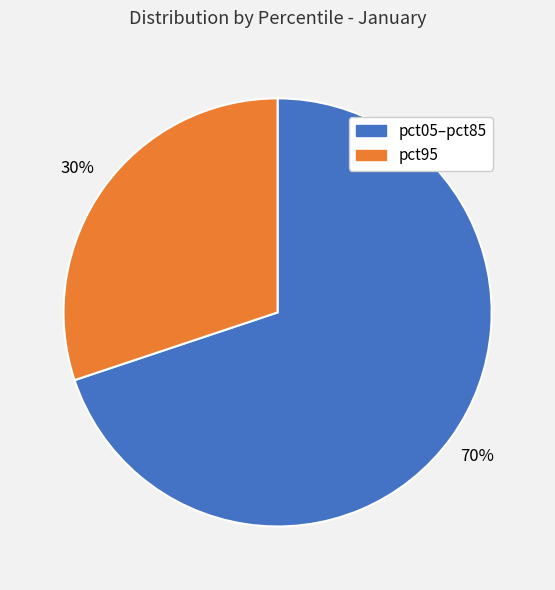

To the nearest percent, what is the difference between the largest and smallest slice percentages?

40%